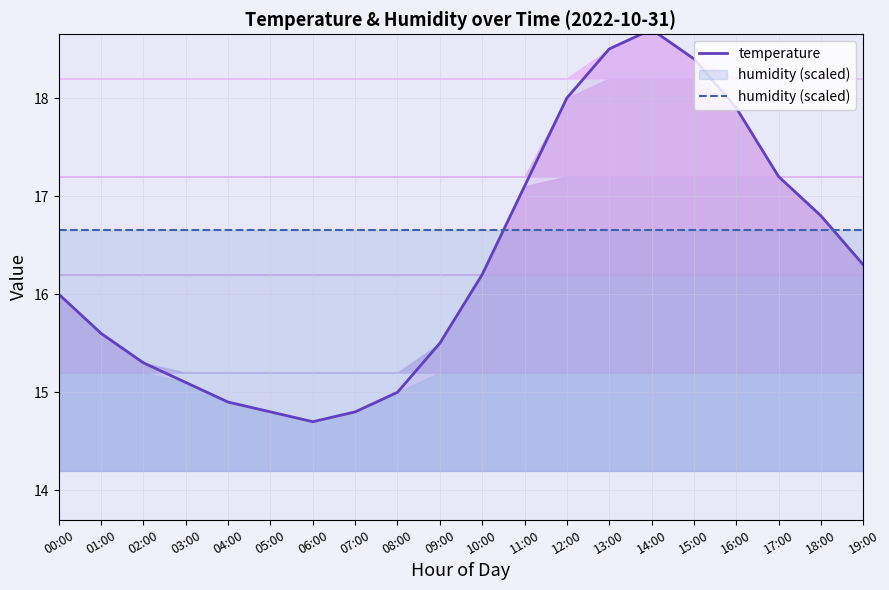

Reading left to right, list all the values displayed in this chart.

temperature: 16.0	15.6	15.3	15.1	14.9	14.8	14.7	14.8	15.0	15.5	16.2	17.1	18.0	18.5	18.7	18.4	17.9	17.2	16.8	16.3
humidity (scaled): 16.7	16.7	16.7	16.7	16.7	16.7	16.7	16.7	16.7	16.7	16.7	16.7	16.7	16.7	16.7	16.7	16.7	16.7	16.7	16.7